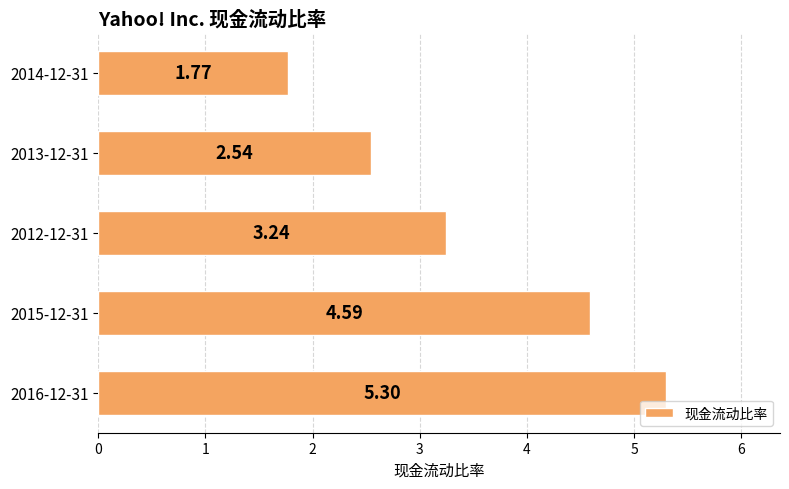

What is the average value?

3.5